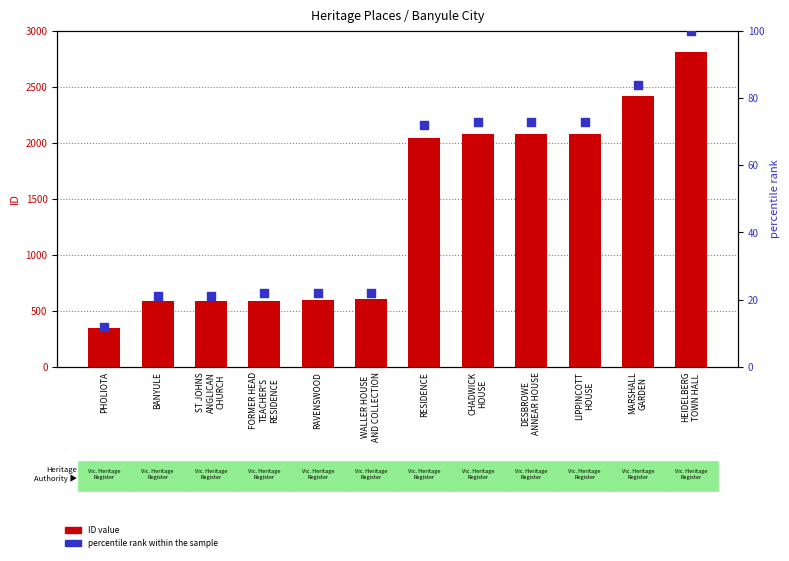

Which series has the widest spread of Y values?

ID value